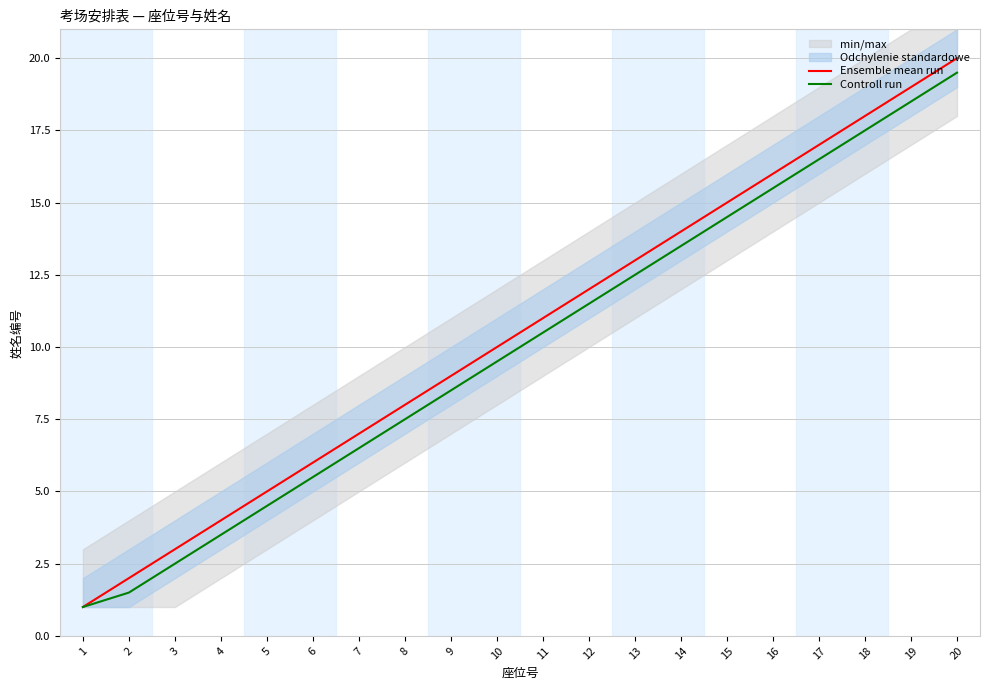

Where does the Controll run series first go above 10?

11